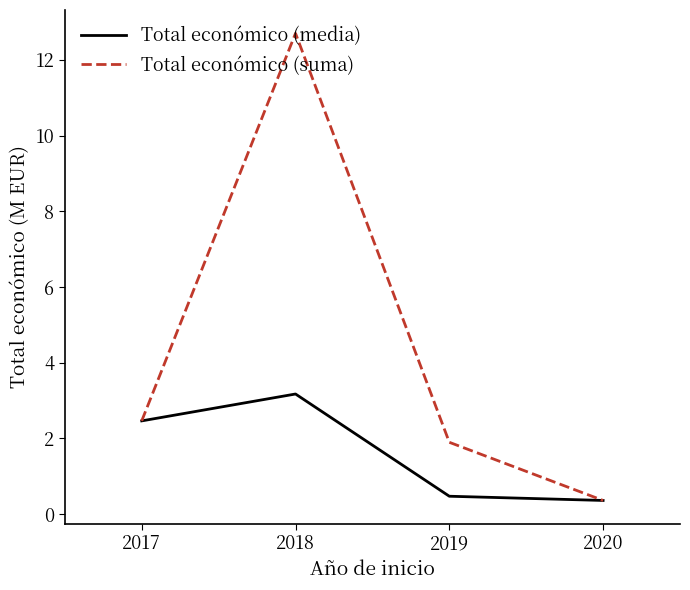

What value does the Total económico (media) series have at 2017?

2.5